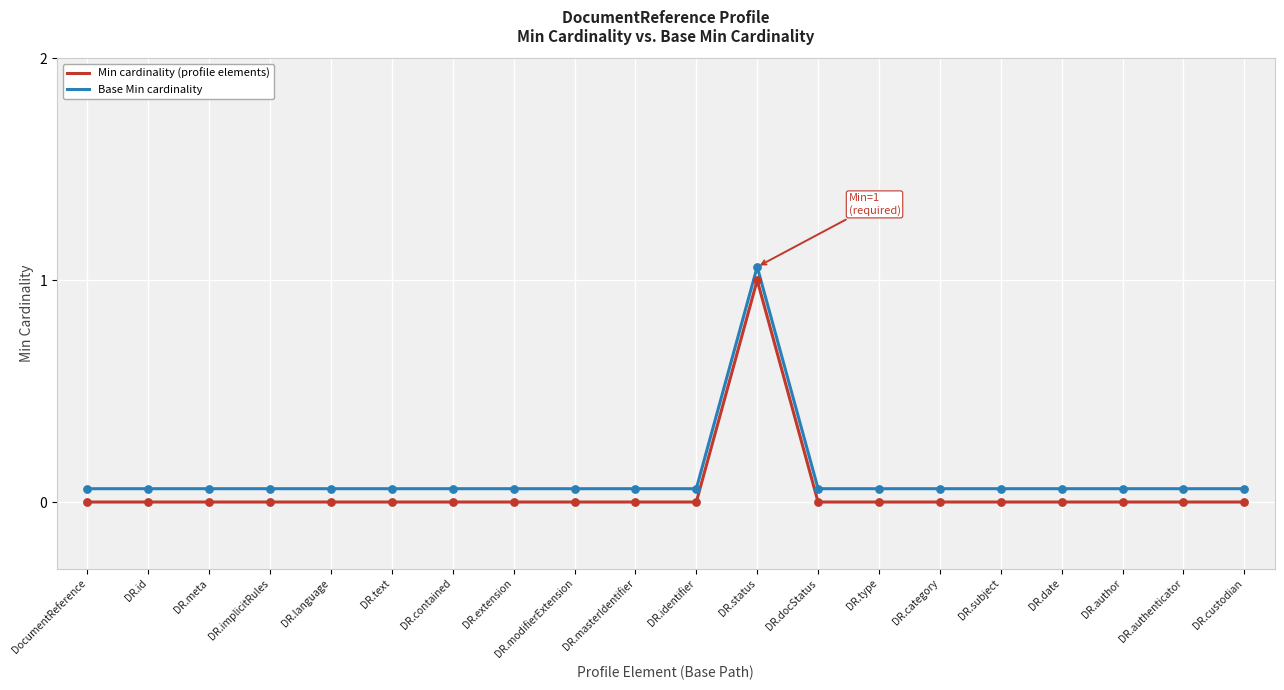

At which category does the chart reach its peak across all series?

DR.status